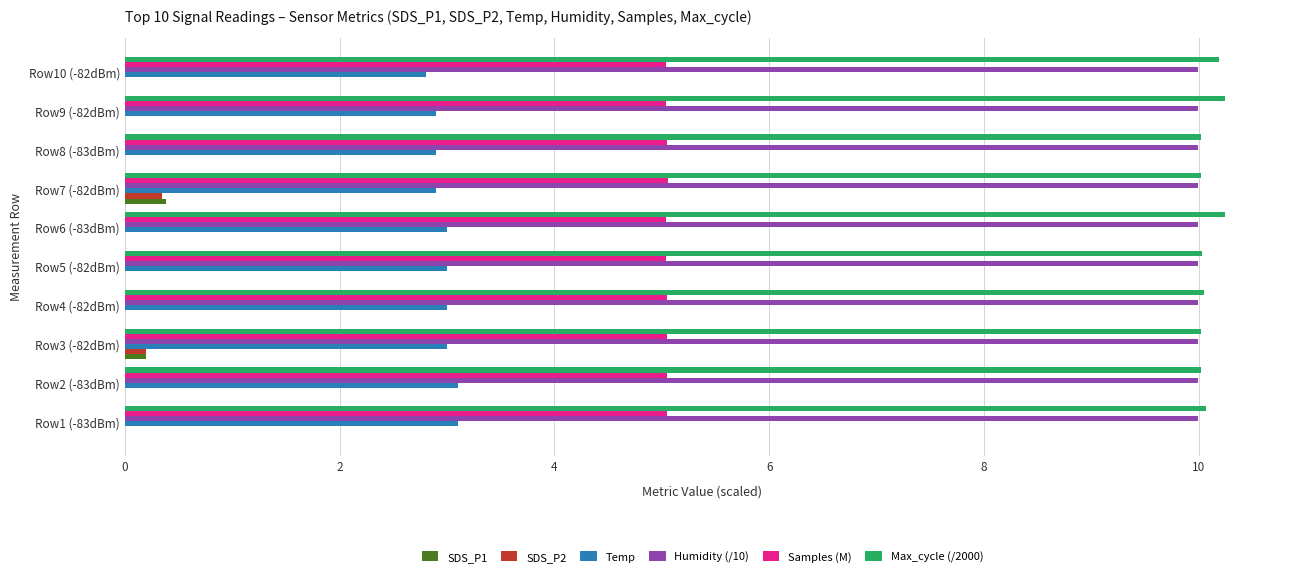

Is the value of Humidity (/10) at Row1 (-83dBm) greater than the value of Temp at Row5 (-82dBm)?

Yes